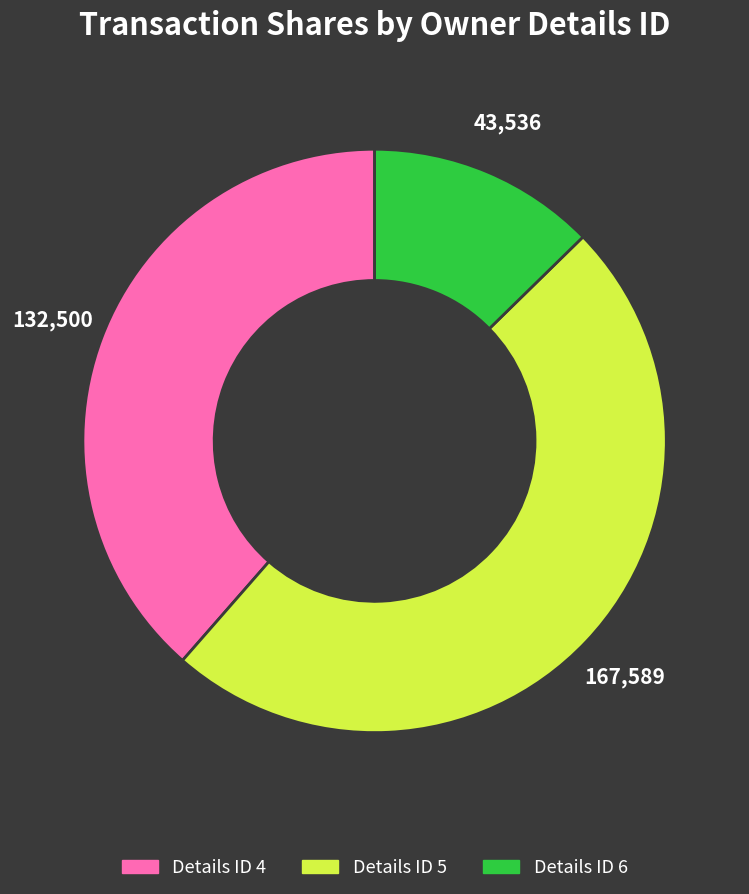

Is there a majority slice in this chart?

No